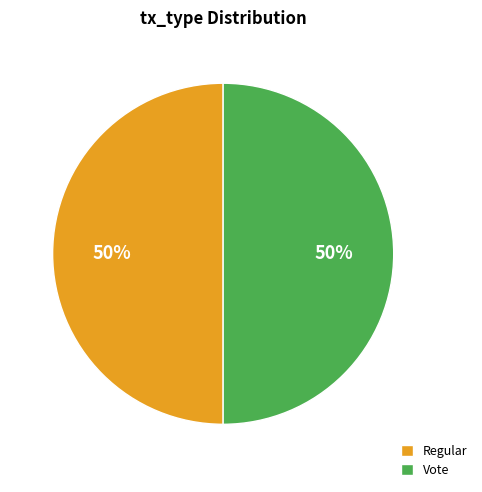

How many slices are in this pie chart?

2